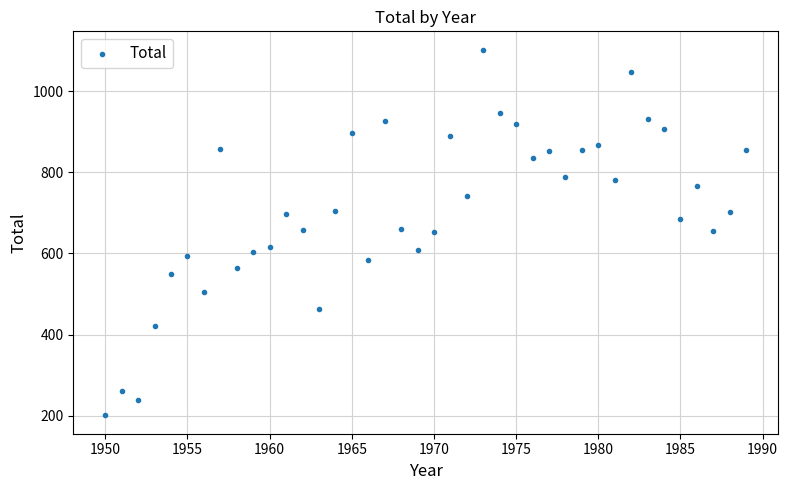

What is the range of X values (max minus min)?

39